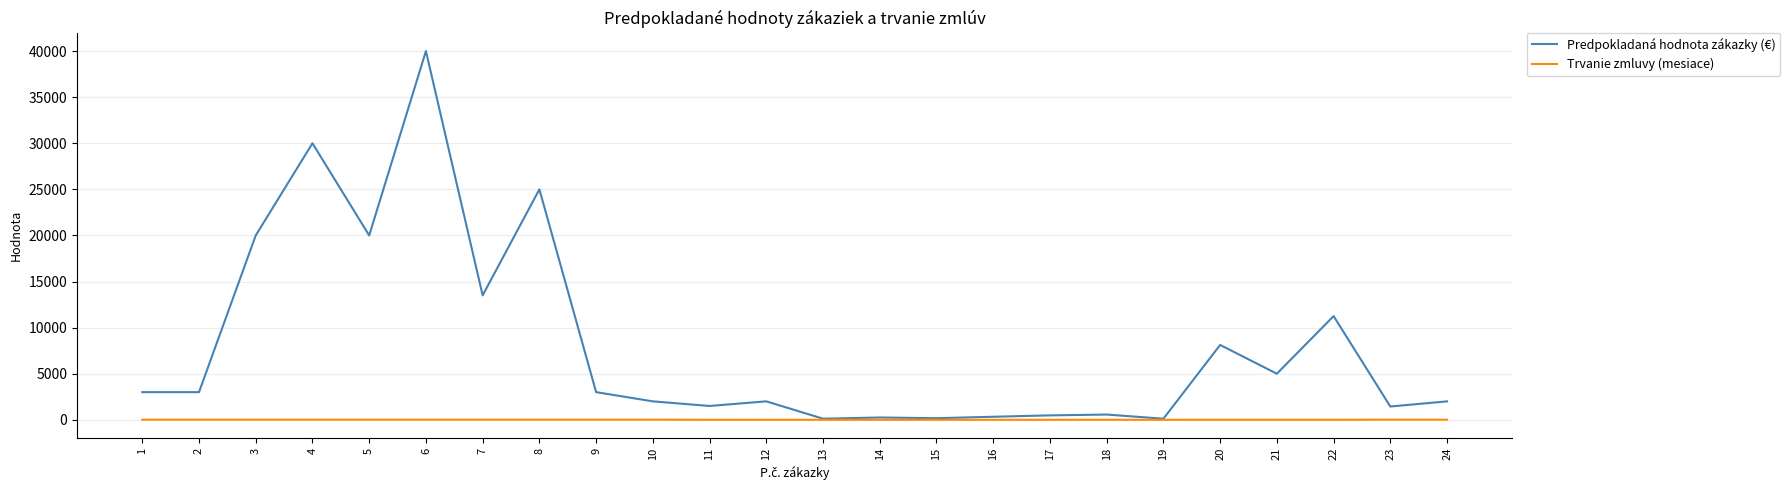

Rank the series at 23 from highest to lowest value.

Predpokladaná hodnota zákazky (€), Trvanie zmluvy (mesiace)